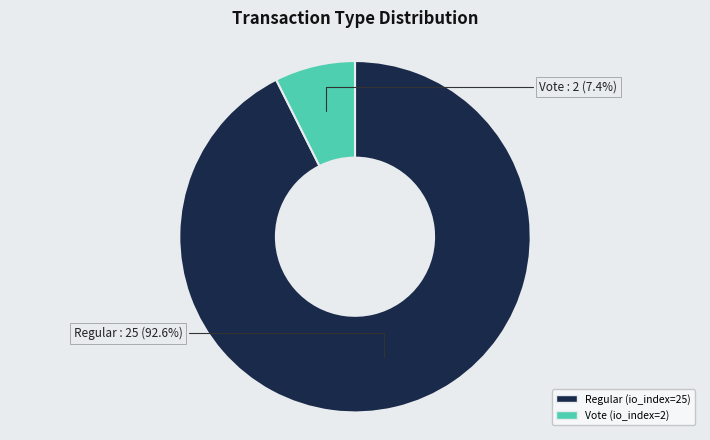

Which has a higher value, Vote or Regular?

Regular